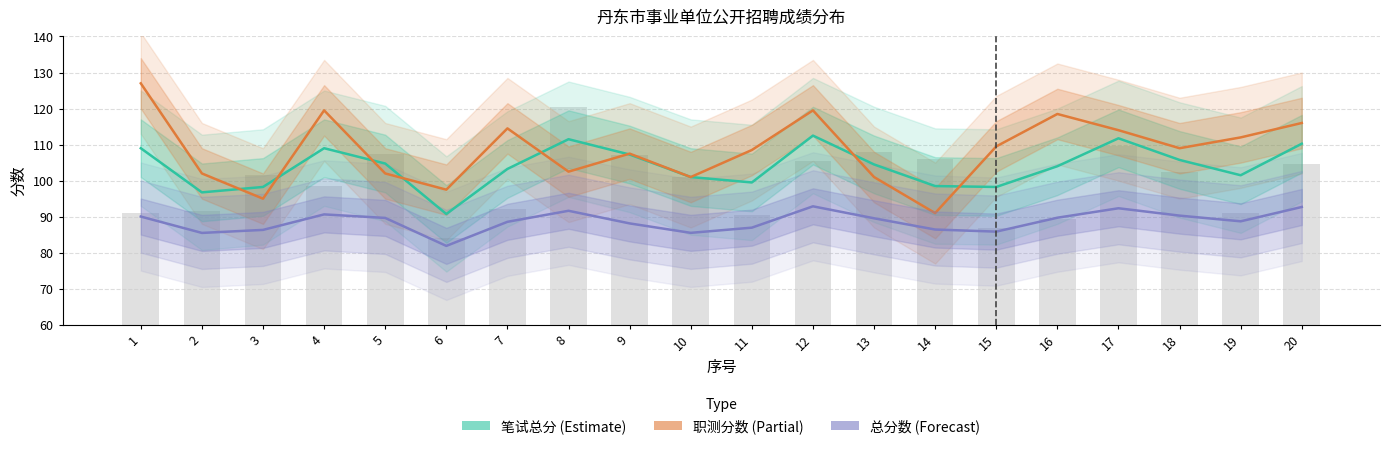

Where does the 职测分数 (Estimate partial) series first go above 109?

1